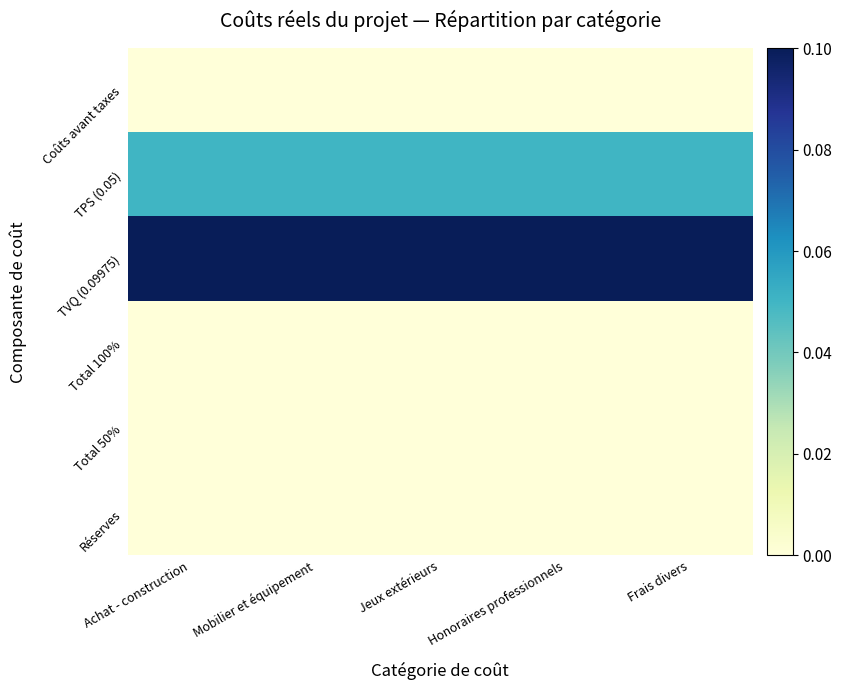

Which category has the highest value across all series?

Achat - construction